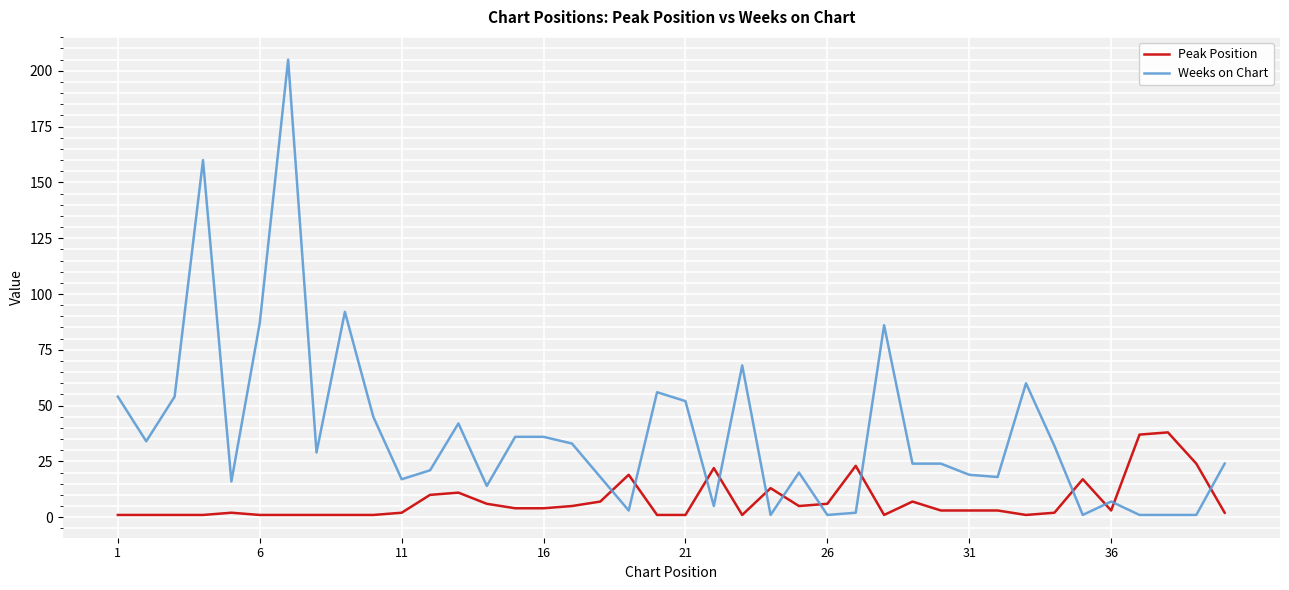

Which series has the largest total across all categories?

Weeks on Chart